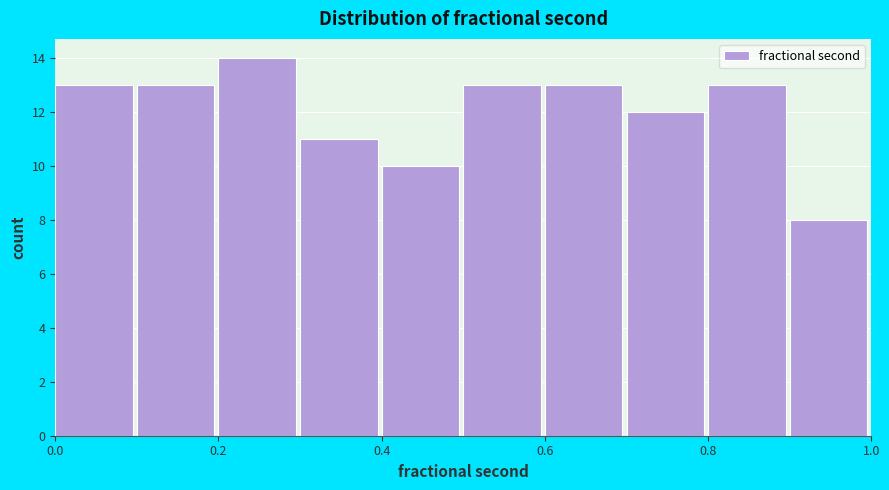

Reading left to right, transcribe this chart: for each bar, give the range it covers on the x-axis and its height. The values are not printed on the chart, so give them approximately, as read against the axis.

0.0 to 0.1: 13
0.1 to 0.2: 13
0.2 to 0.3: 14
0.3 to 0.4: 11
0.4 to 0.5: 10
0.5 to 0.6: 13
0.6 to 0.7: 13
0.7 to 0.8: 12
0.8 to 0.9: 13
0.9 to 1.0: 8